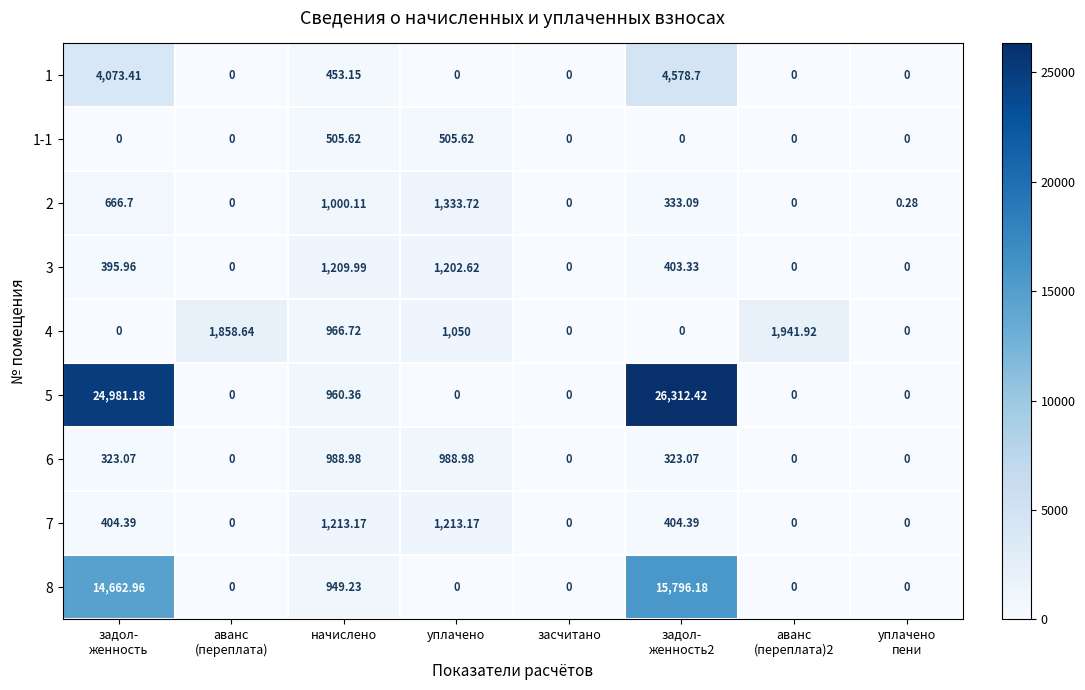

What is the difference between the highest and lowest values at уплачено?

1333.7